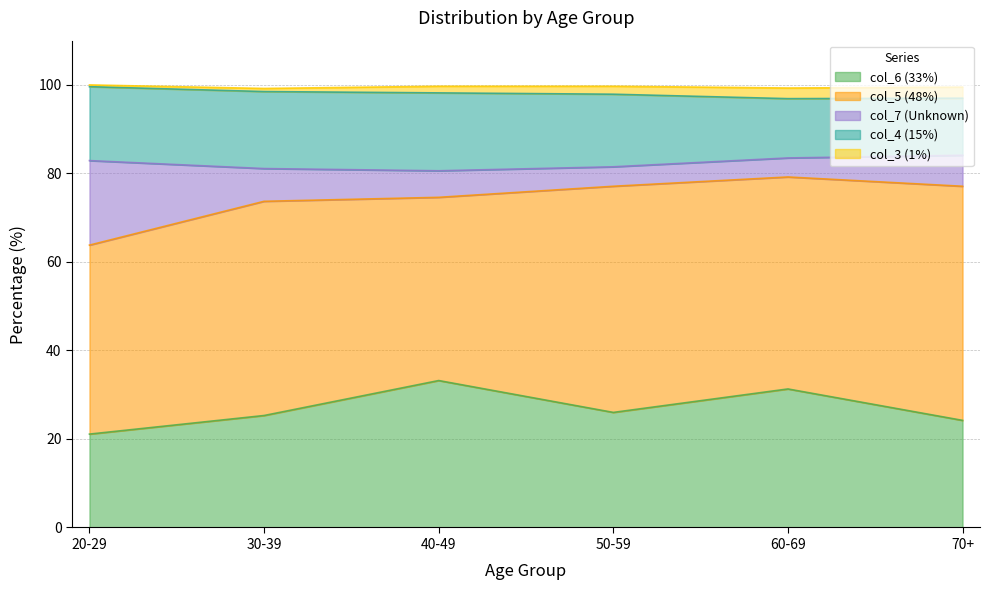

Between 40-49 and 50-59, which series saw the biggest shift?

col_5